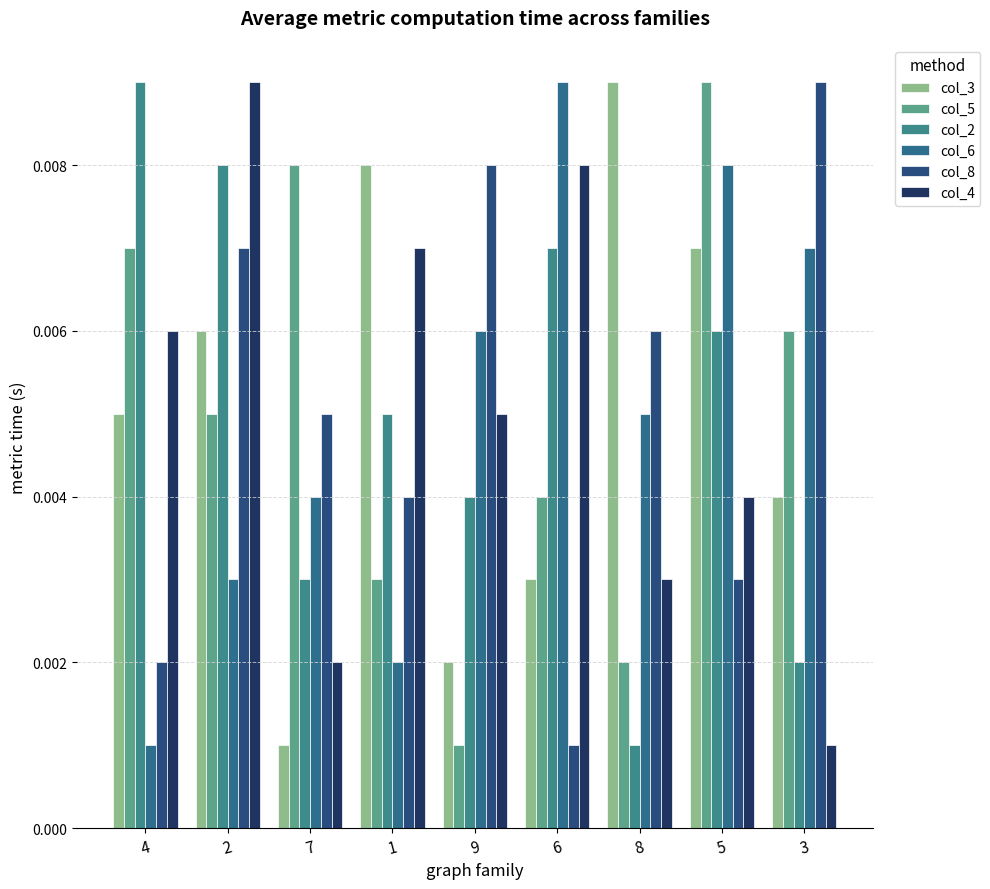

What is the label of the 7th bar from the left?

8